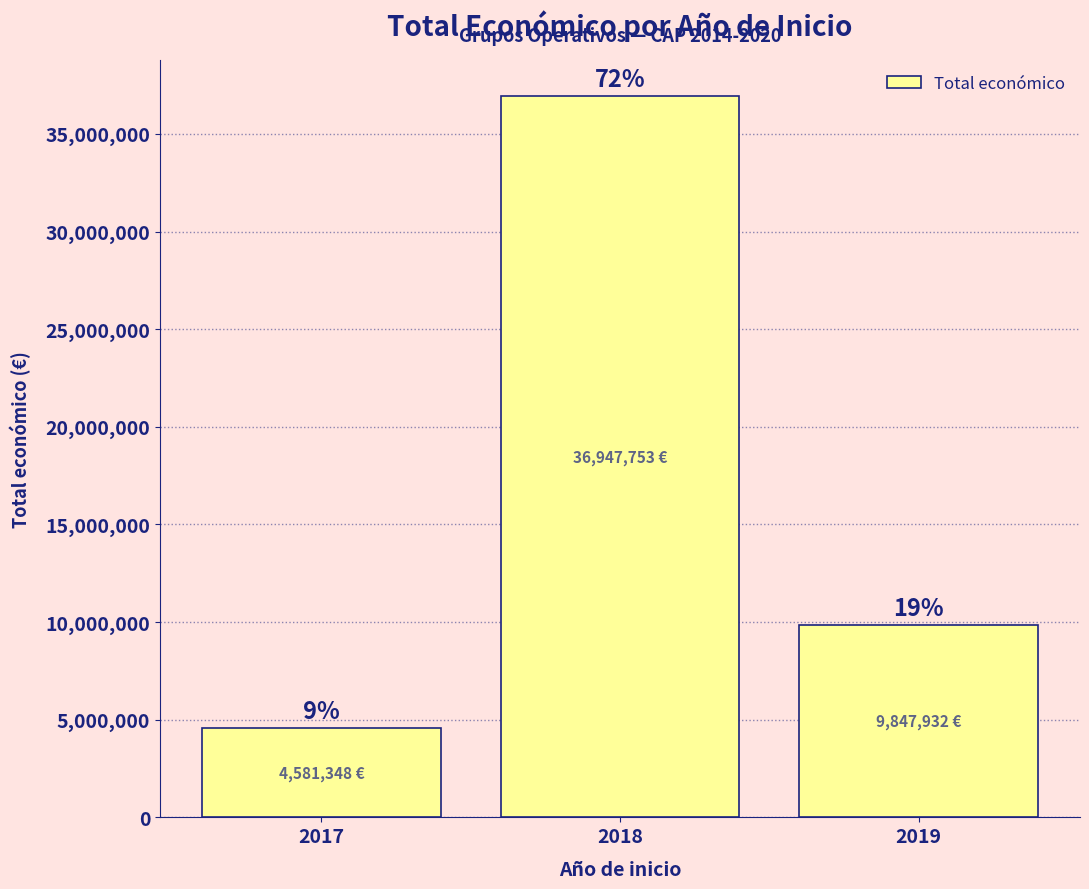

What is the maximum value shown in the chart?

36947753